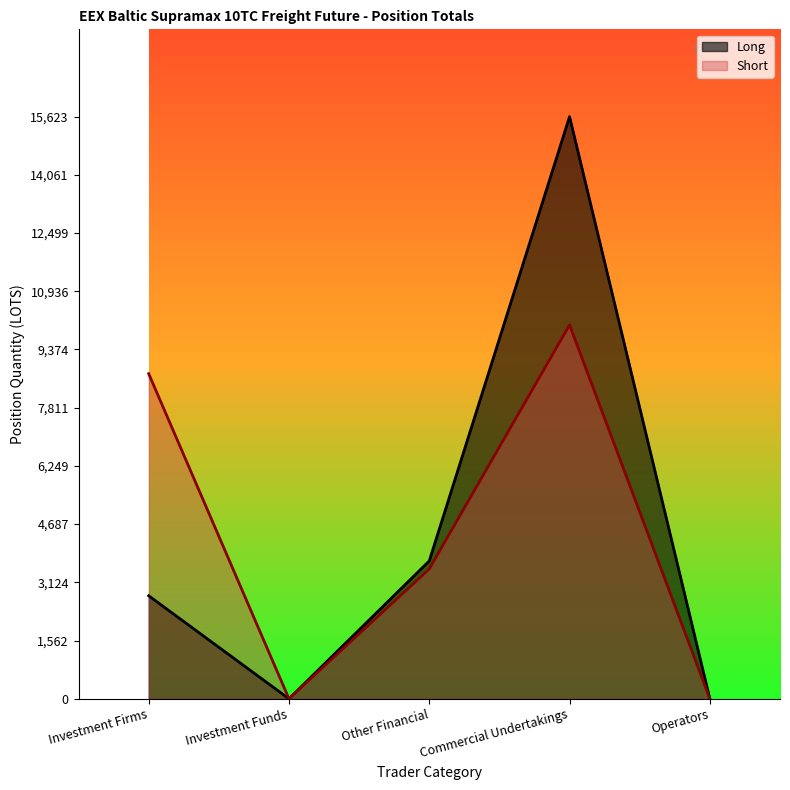

Which series has the largest total across all categories?

Short